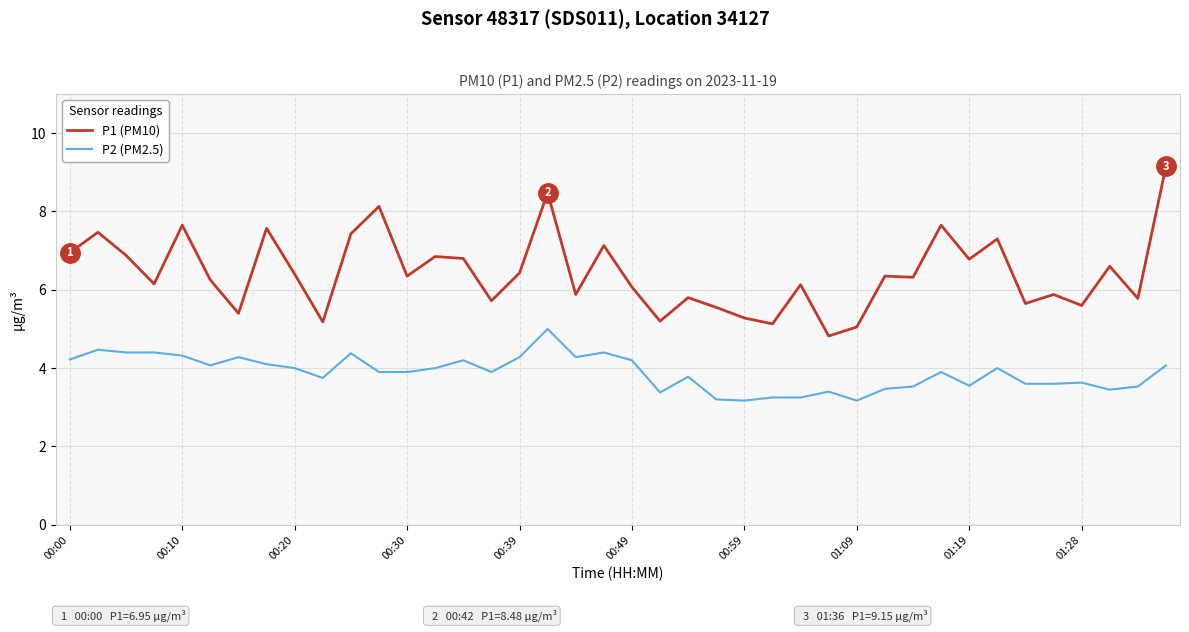

Which series has the largest range (max minus min)?

P1 (PM10)